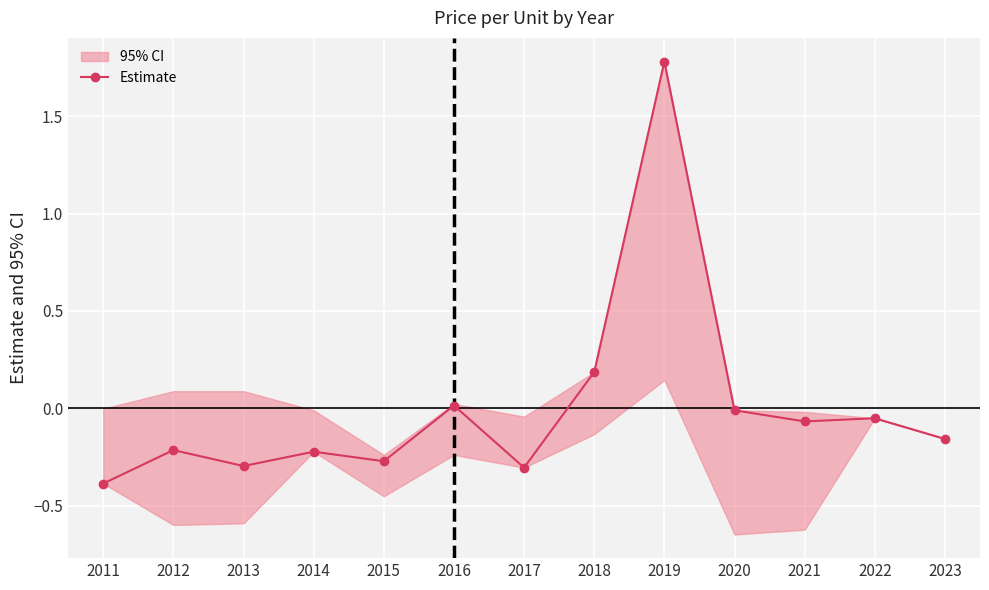

True or false: the data has more than 0 interior local peaks.

True